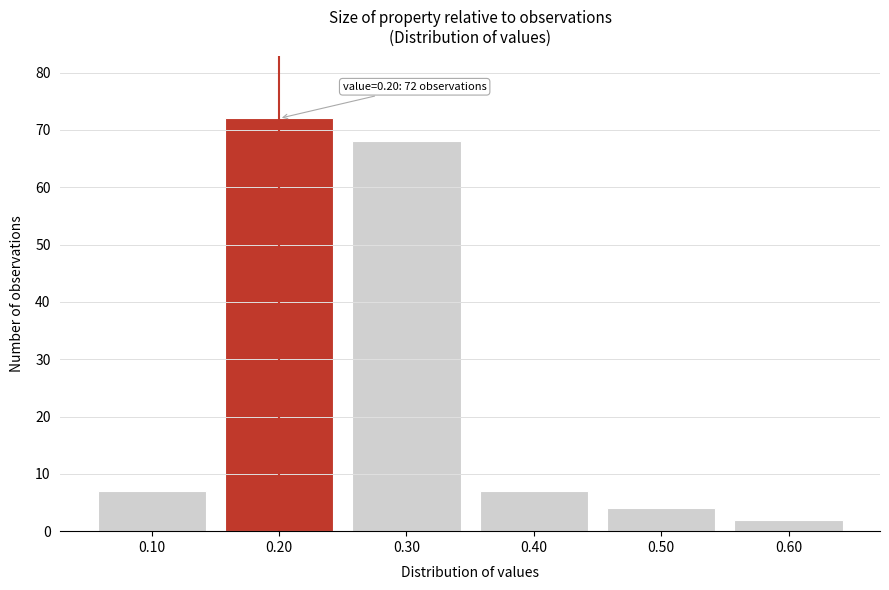

Reading left to right, list all the values displayed in this chart.

0.10=7	0.20=72	0.30=68	0.40=7	0.50=4	0.60=2